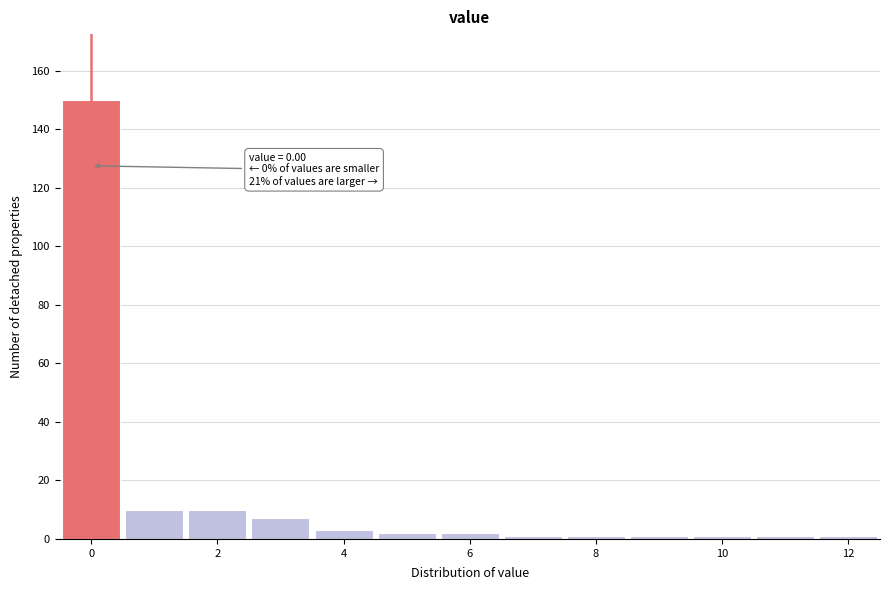

Over which range of the x-axis is the bar tallest?

-0.5 to 0.5